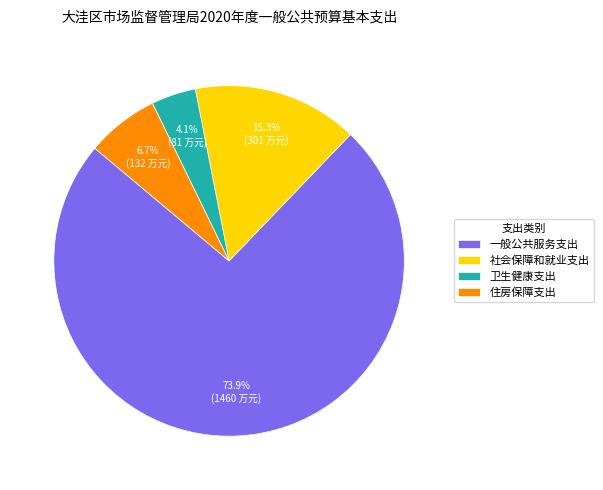

What is the majority slice?

一般公共服务支出